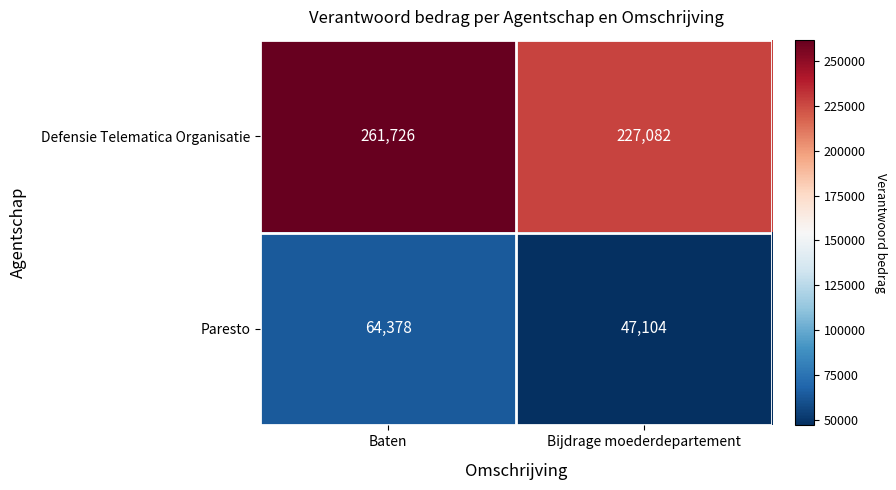

At Bijdrage moederdepartement, list the series in order from smallest to largest.

Paresto, Defensie Telematica Organisatie